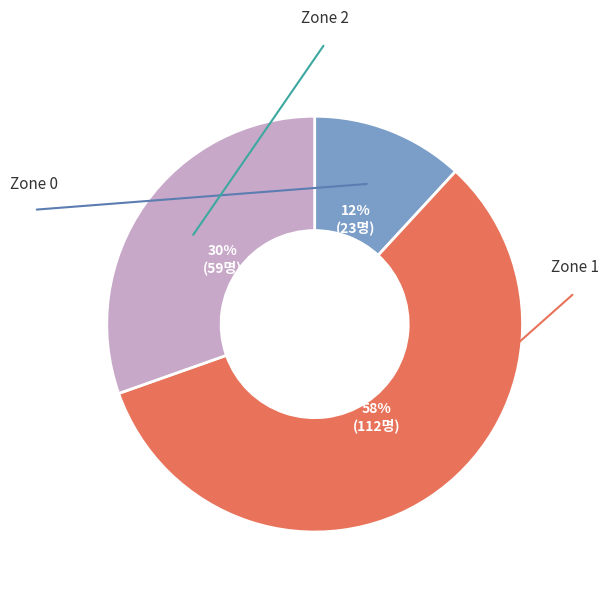

To the nearest percent, what is the average slice percentage?

33%